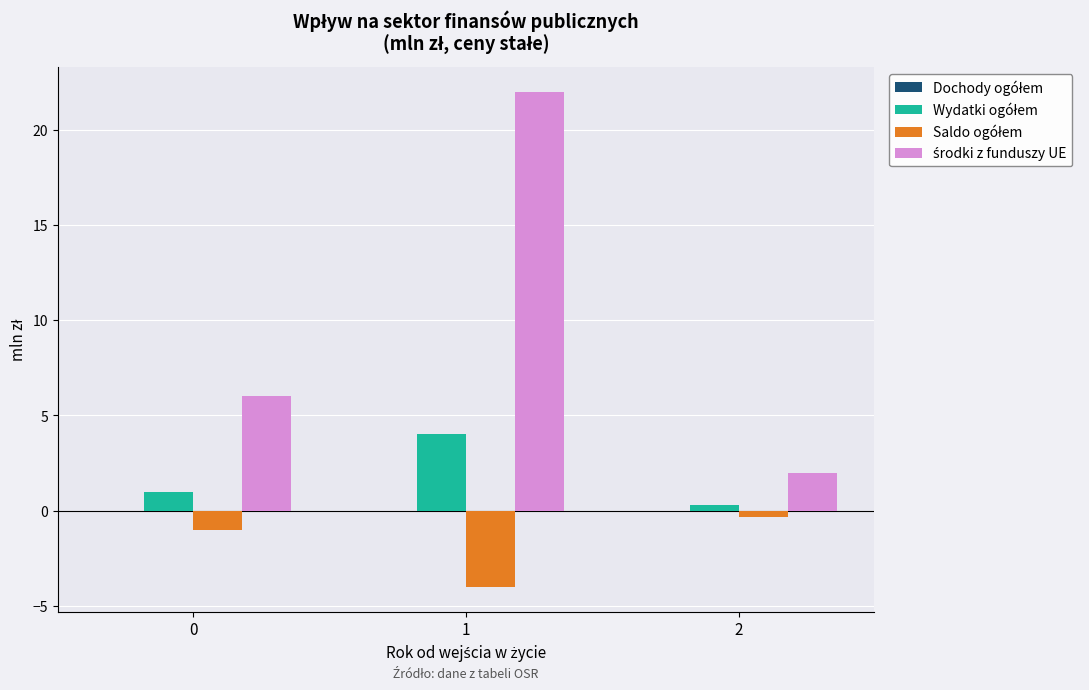

What is the total value across all series at 1?

22.0